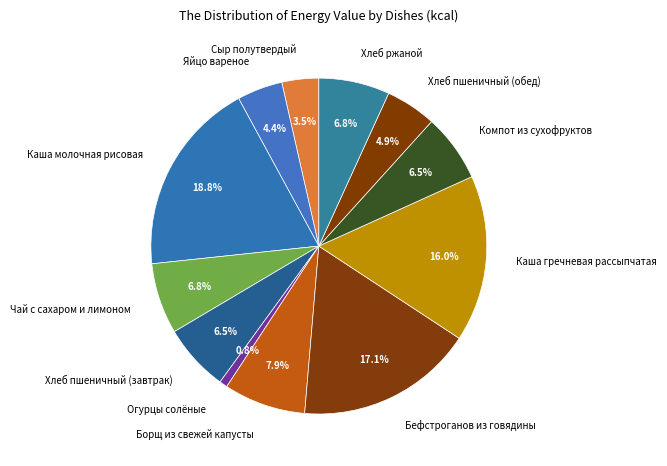

Count the number of slices in the pie.

12